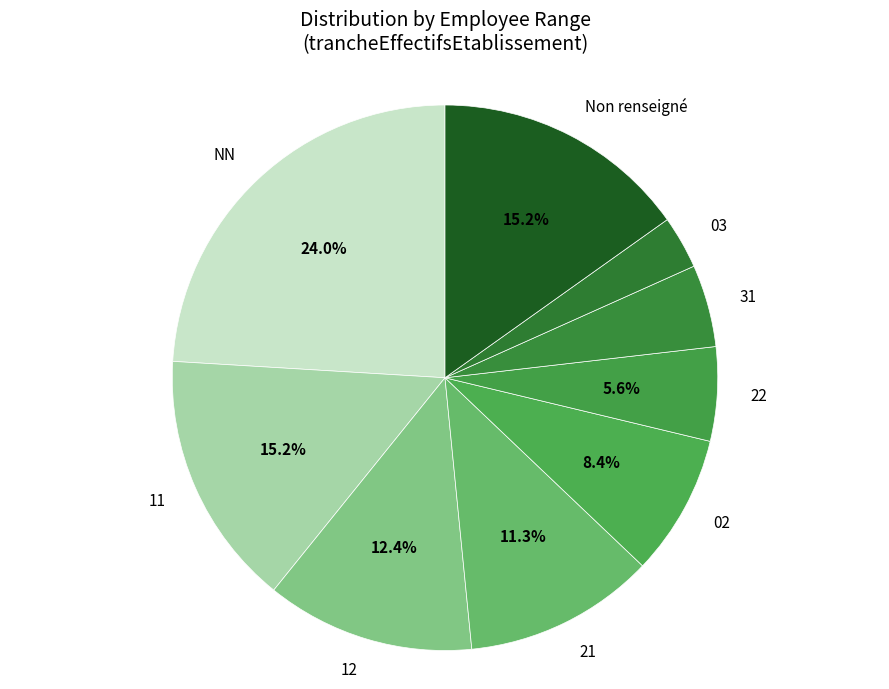

Count the number of slices in the pie.

9